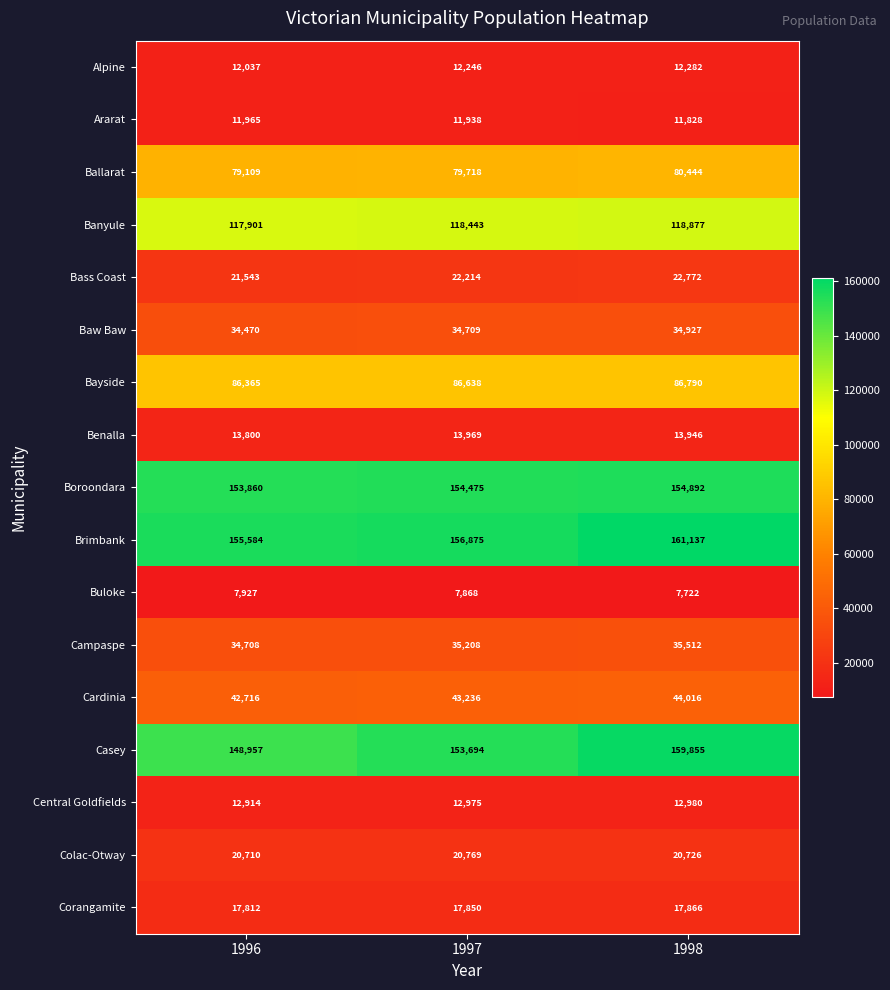

Between 1996 and 1997, which series saw the biggest shift?

Casey